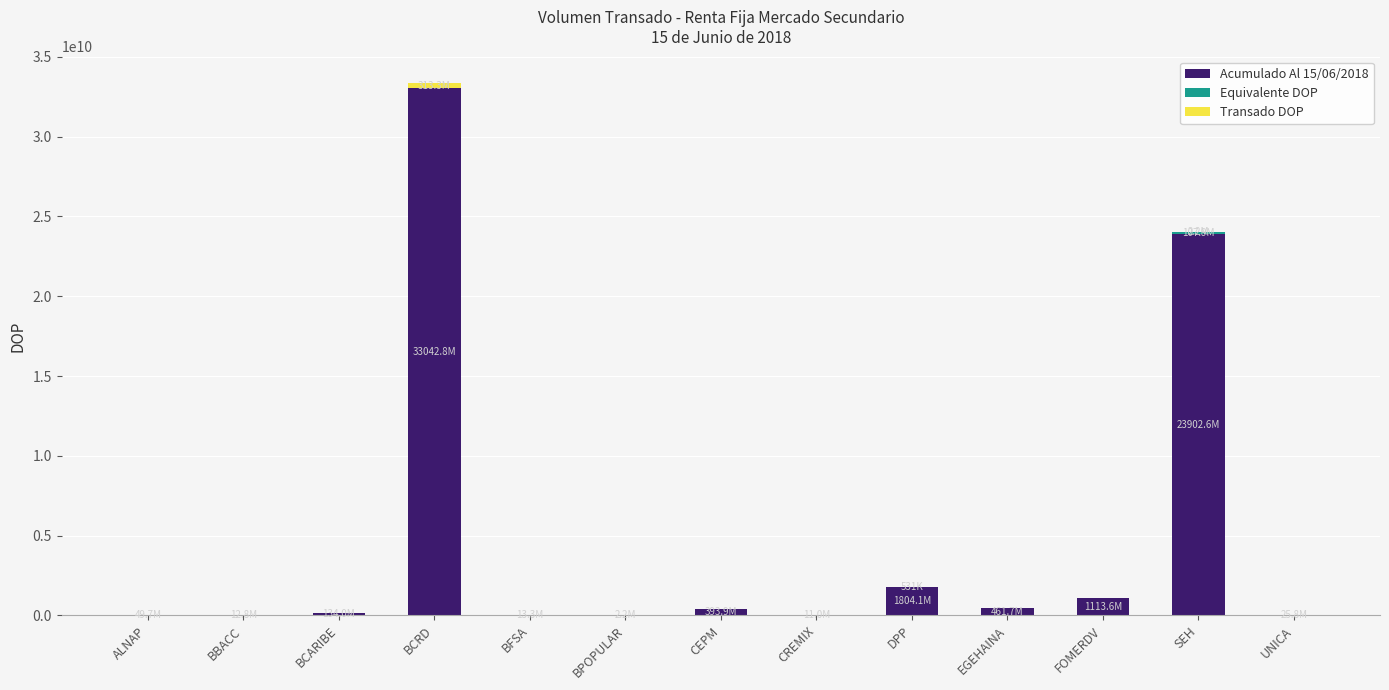

At which category is the sum across all series the highest?

BCRD